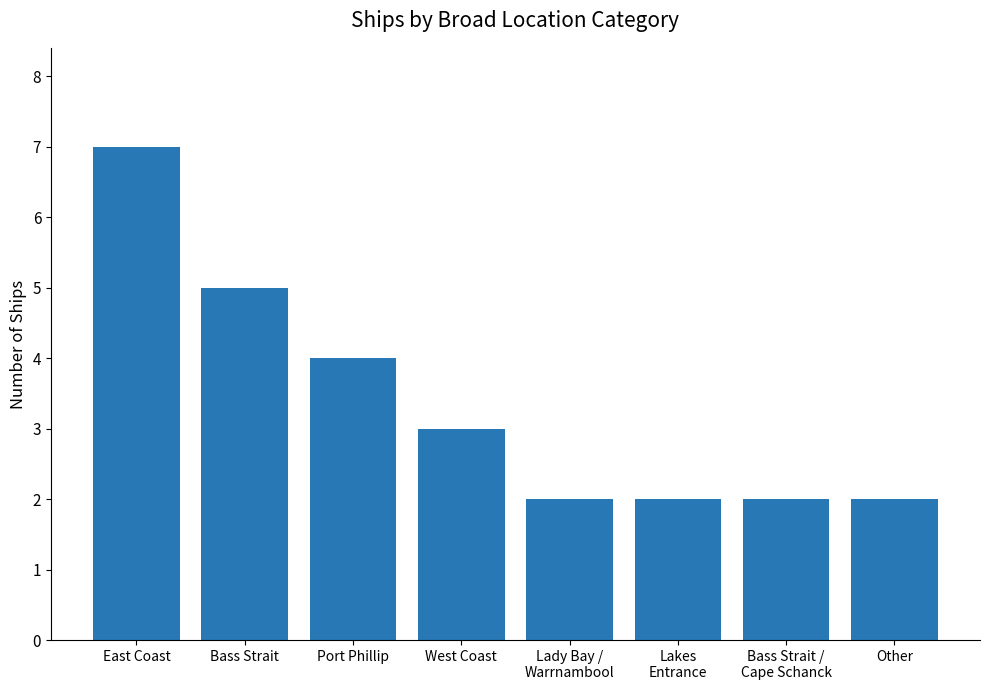

What is the difference between the values at Lakes
Entrance and East Coast?

5